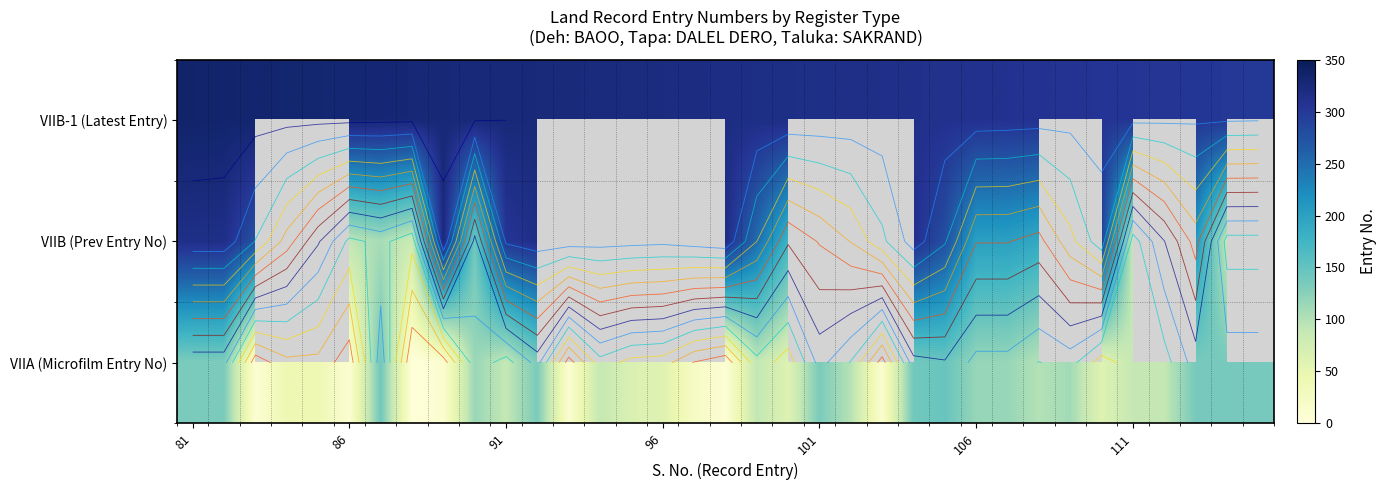

At 91, list the series in order from largest to smallest.

VIIB-1 (Latest Entry), VIIB (Prev Entry No), VIIA (Microfilm Entry No)